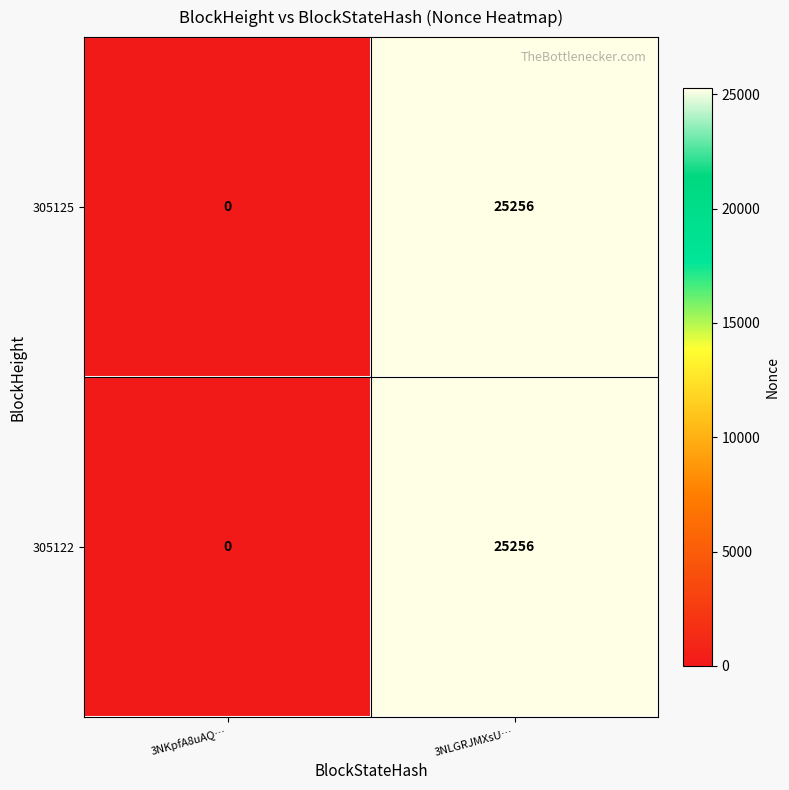

Read the 305125 value at 3NLGRJMXsU….

25256